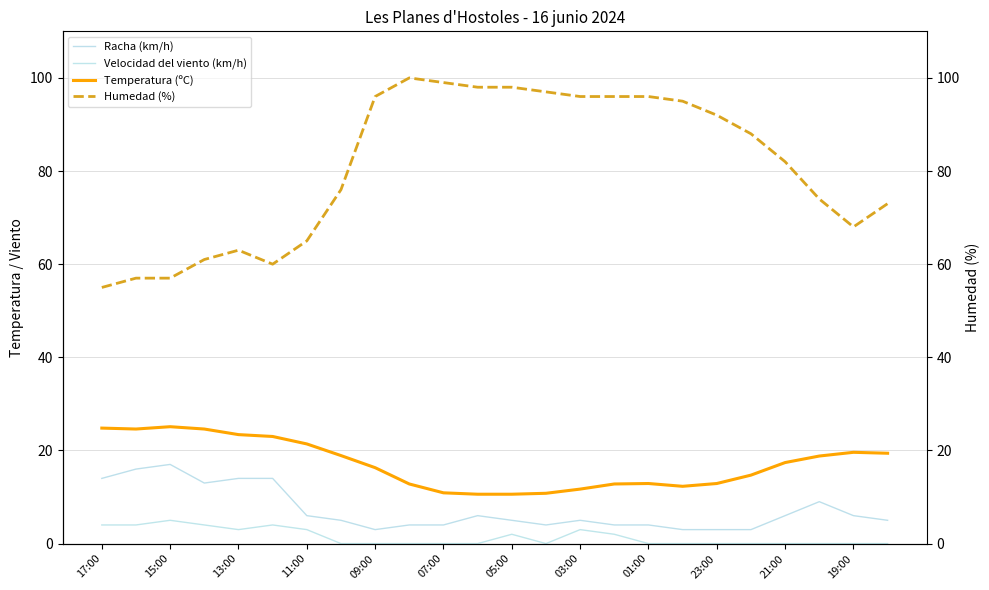

True or false: Racha (km/h) and Humedad (%) cross at least once.

False